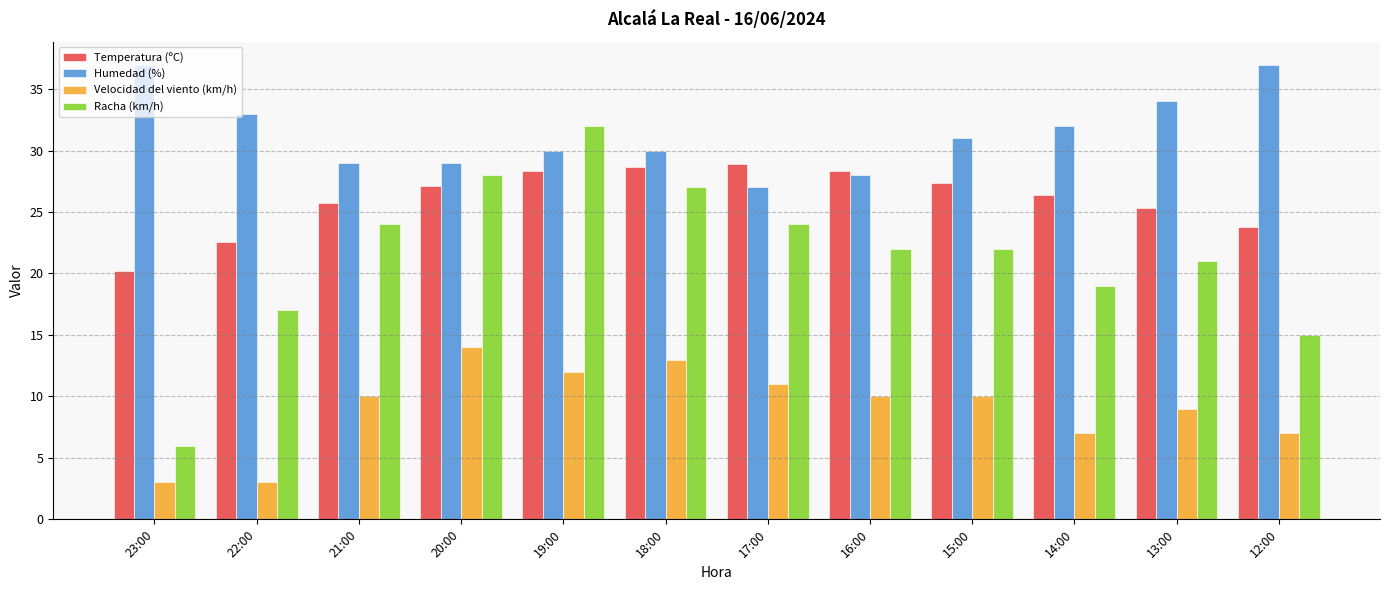

What is the lowest value of the Temperatura (ºC) series?

20.2